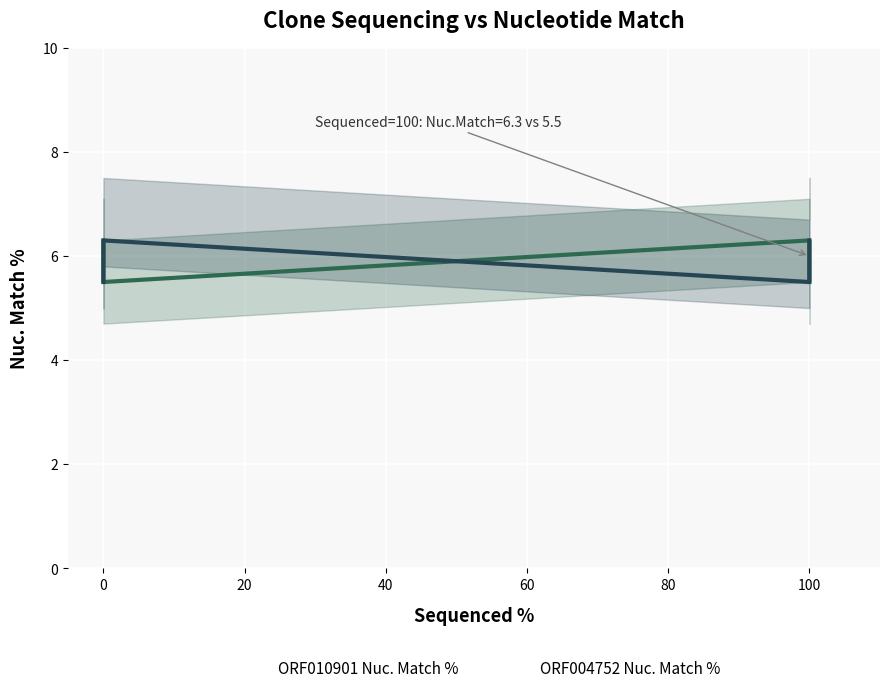

Which series has the largest total across all categories?

ORF010901 Nuc. Match %